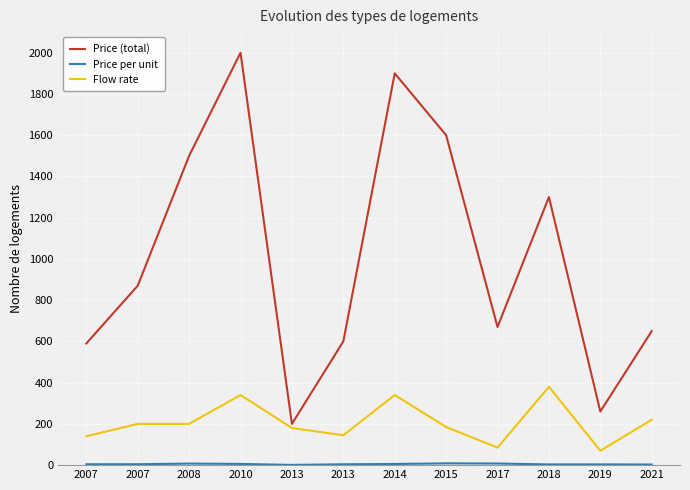

True or false: Flow rate and Price (total) intersect in this chart.

False